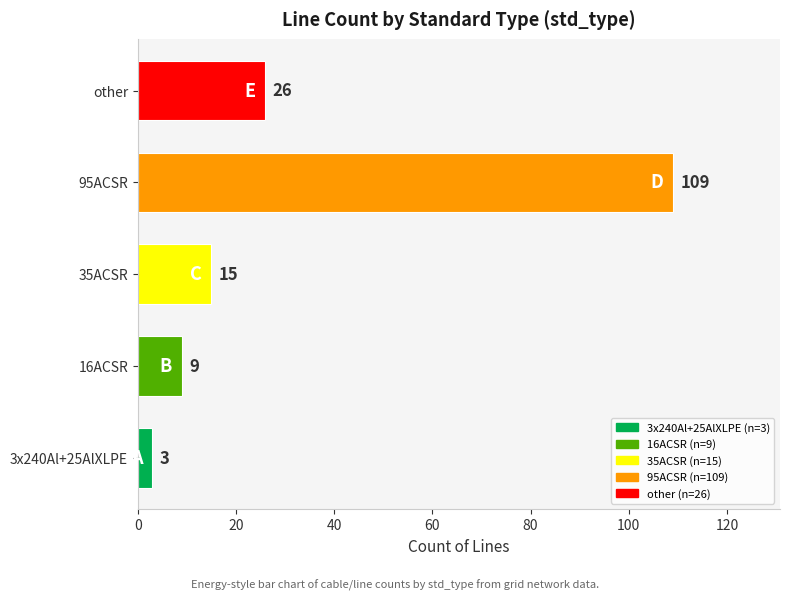

What is the change in value from 35ACSR to other?

+11